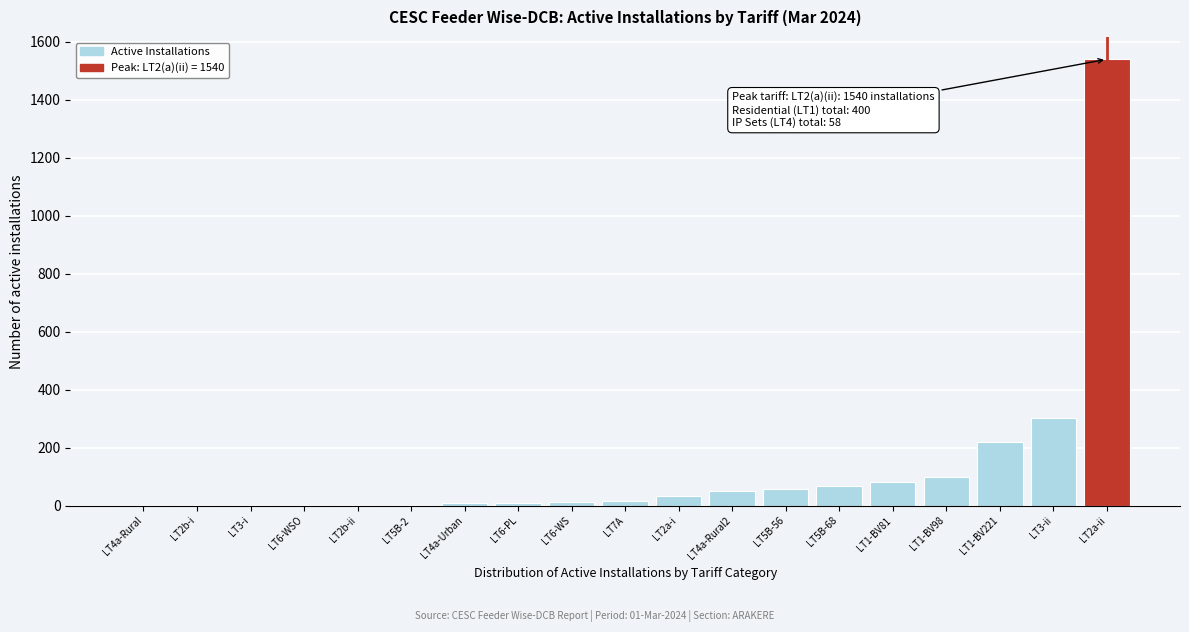

Where is the data nearest to the value 770?

LT3-ii